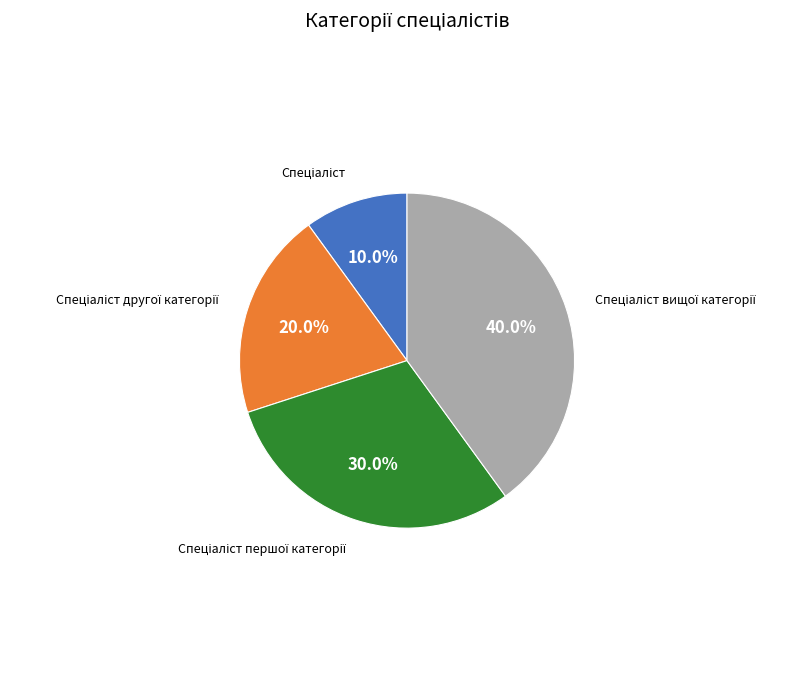

Does any single category account for the majority?

No